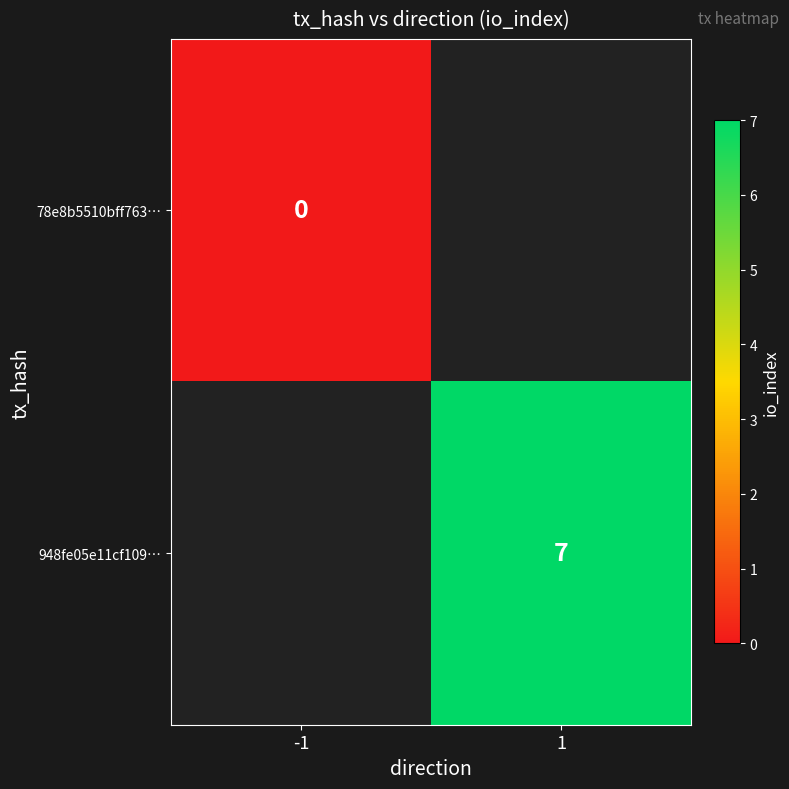

True or false: 948fe05e11cf109… has a value of 7 at 1.

True